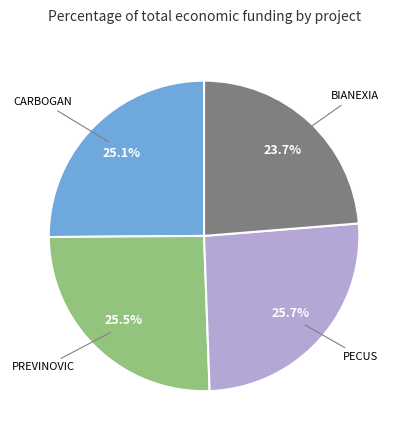

To the nearest percent, what is the average slice percentage?

25%